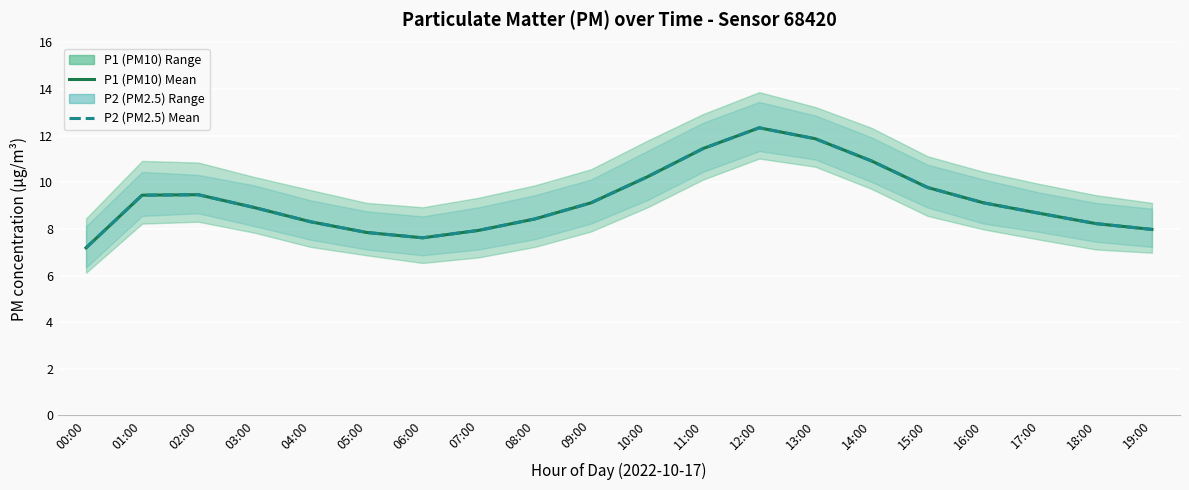

At how many categories does at least one series exceed 7?

20